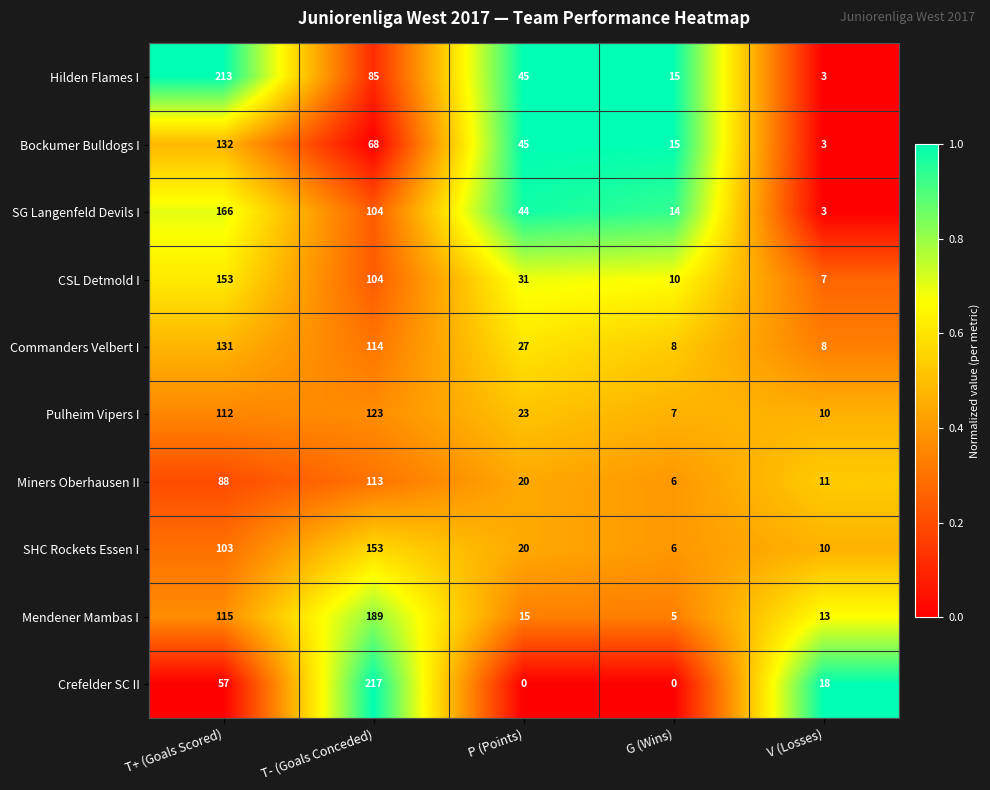

What is the difference between the Miners Oberhausen II values at T- (Goals Conceded) and T+ (Goals Scored)?

25